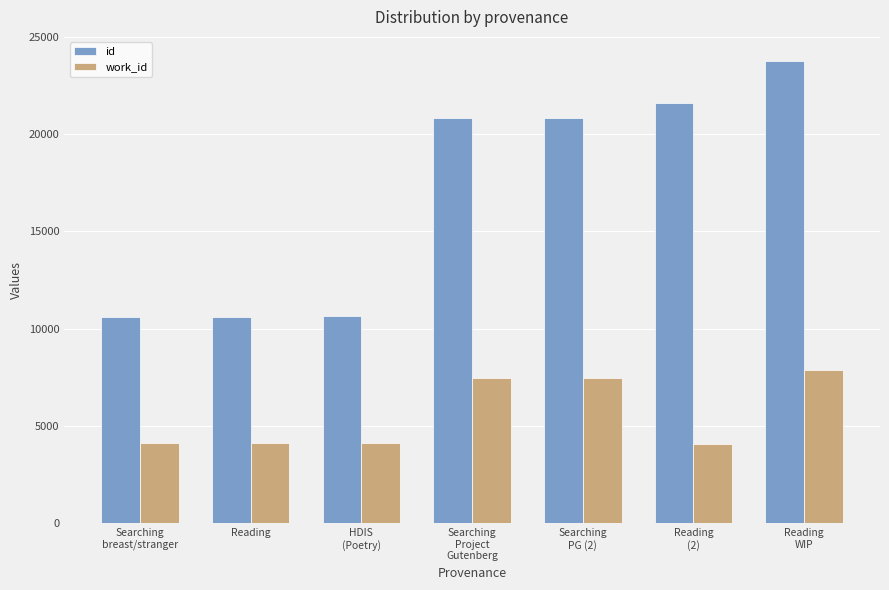

How many bars are there in total?

14